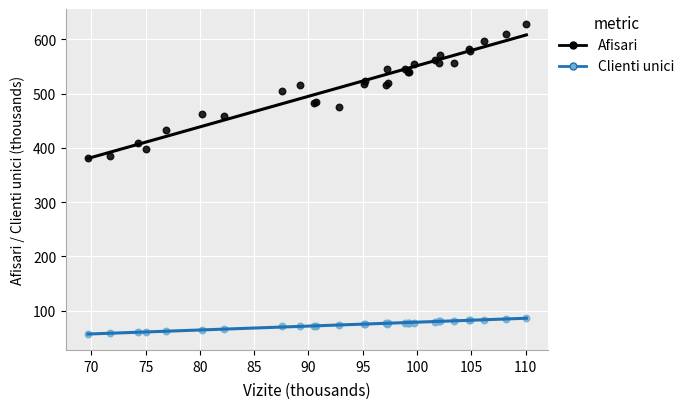

What is the X range (max minus min) for the scatter plot?

40.4